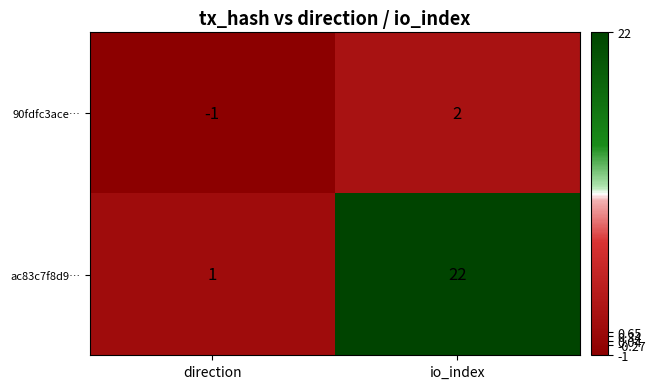

At io_index, list the series in order from largest to smallest.

ac83c7f8d9…, 90fdfc3ace…